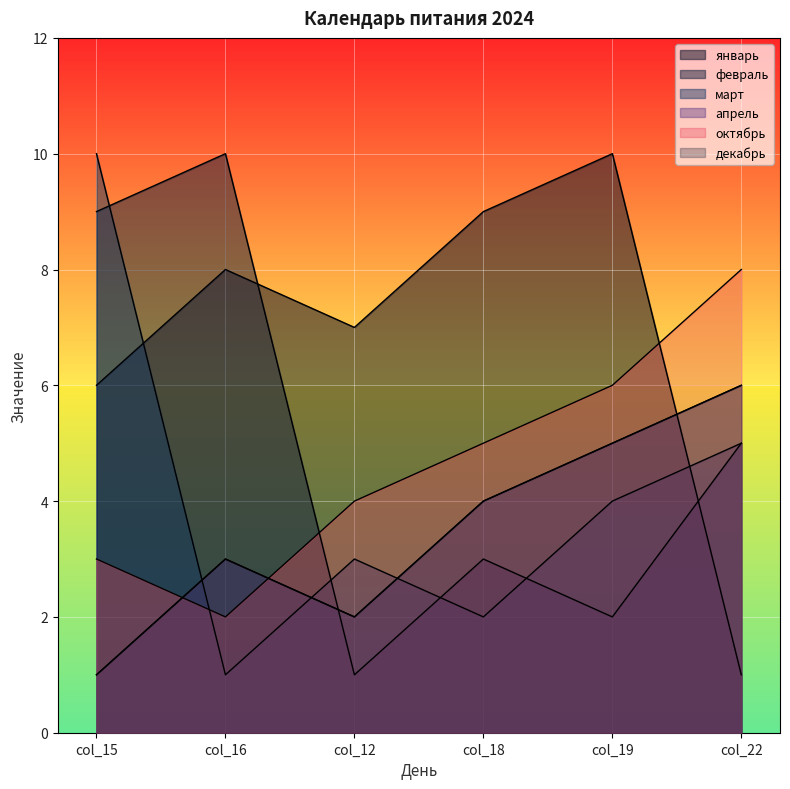

At which category does октябрь reach its first local valley?

col_16